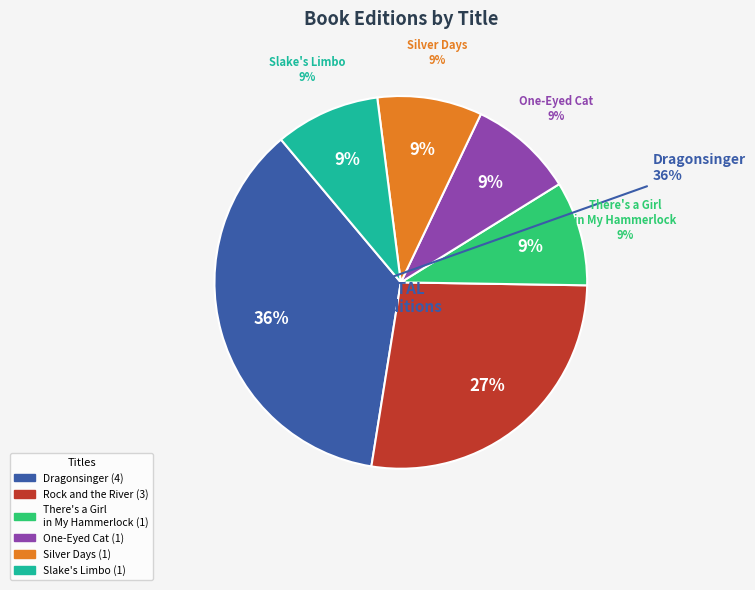

True or false: There's a Girl in My Hammerlock (325529) accounts for 18% of the total.

False